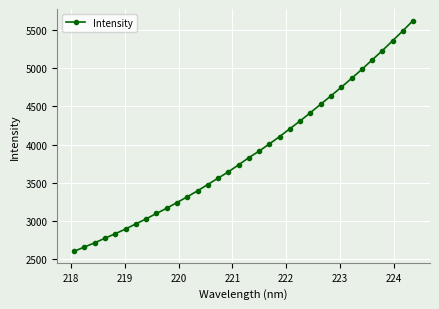

What is the difference between the maximum and minimum values?

3016.6